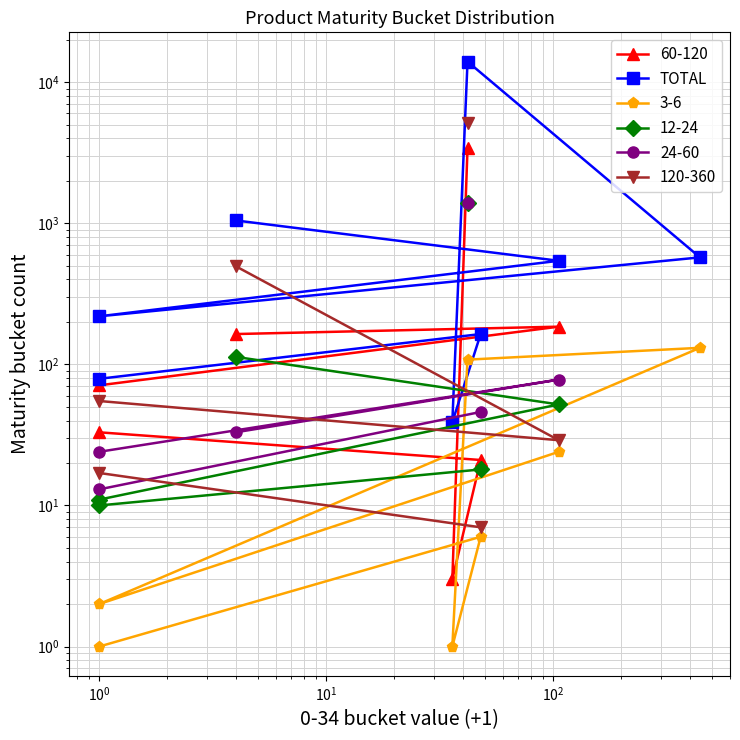

The chart shows a value of 6193 at $\mathdefault{10^{1}}$. True or false?

False